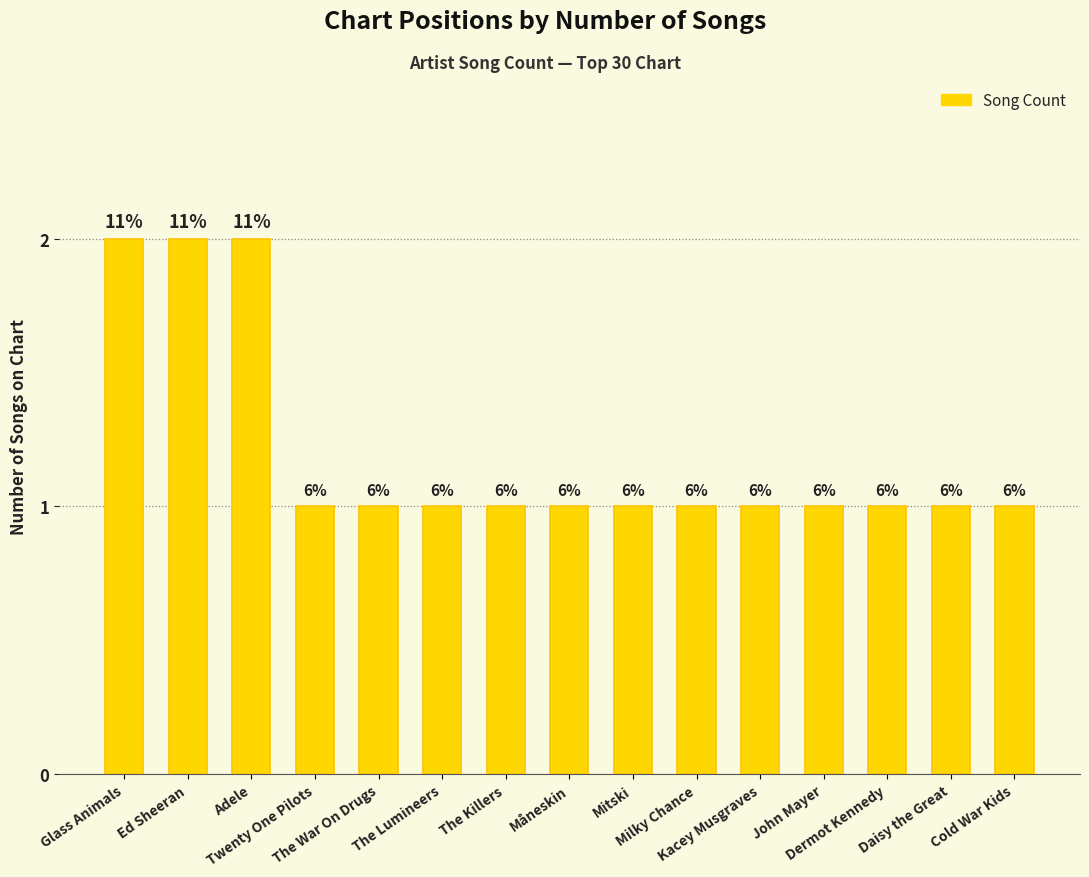

List the labels in order of value, largest first.

Glass Animals, Ed Sheeran, Adele, Twenty One Pilots, The War On Drugs, The Lumineers, The Killers, Måneskin, Mitski, Milky Chance, Kacey Musgraves, John Mayer, Dermot Kennedy, Daisy the Great, Cold War Kids